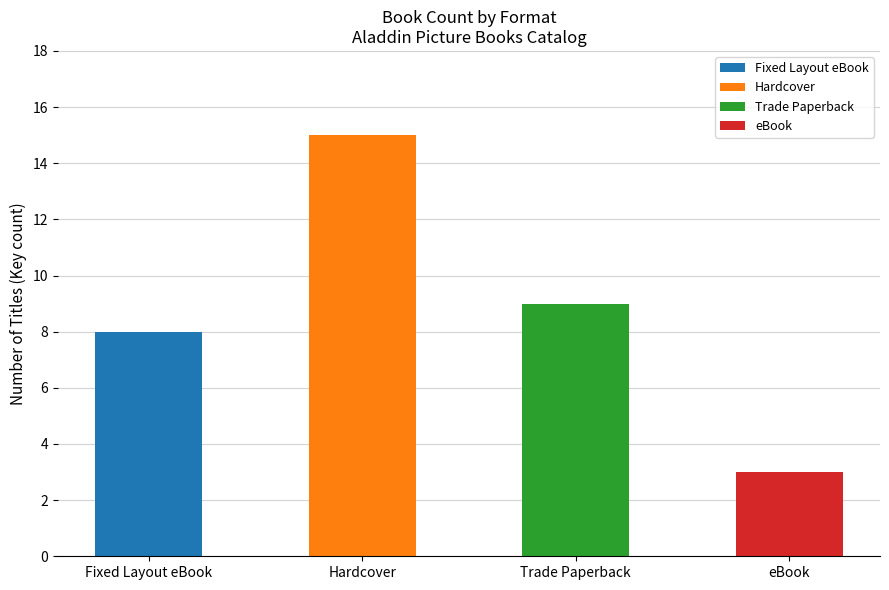

What is the label of the 4th bar from the left?

eBook